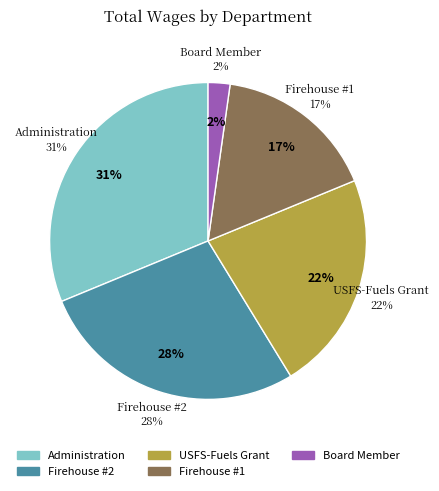

Which category has the smallest portion of the pie?

Board Member